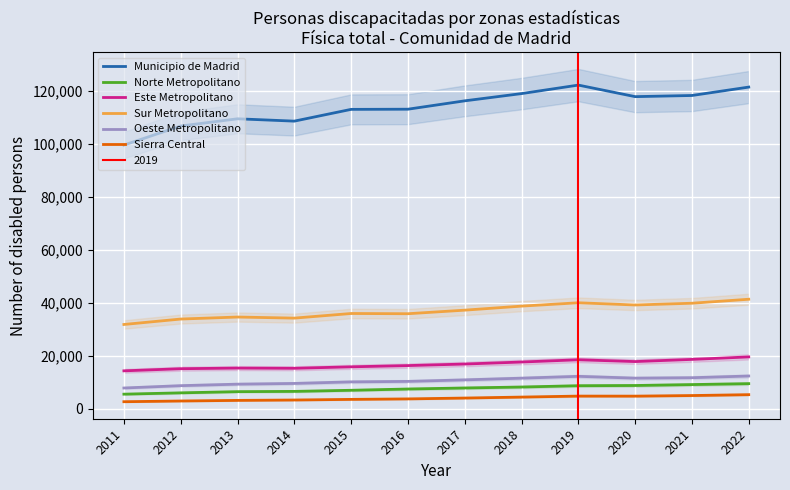

List the series in order of their peak value, highest first.

Municipio de Madrid, Sur Metropolitano, Este Metropolitano, Oeste Metropolitano, Norte Metropolitano, Sierra Central